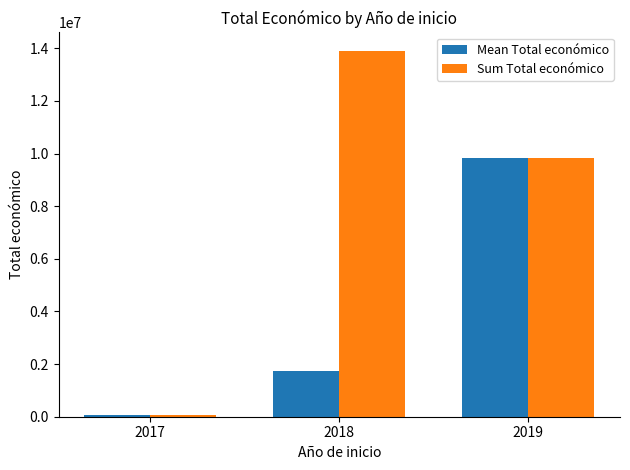

Does the chart contain stacked bars?

No